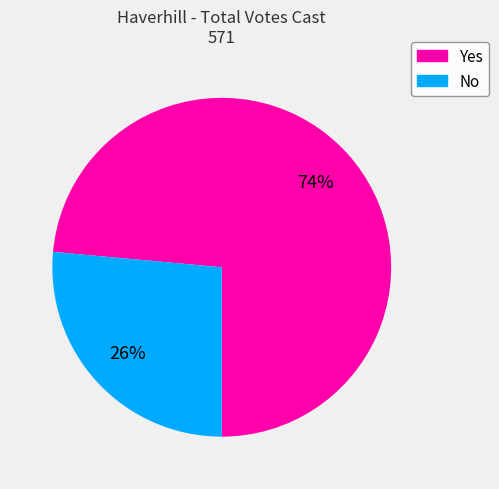

True or false: Yes accounts for 74% of the total.

True